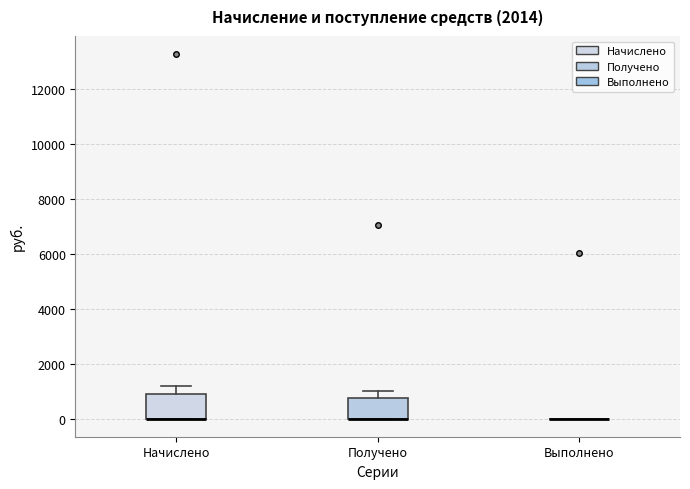

Reading left to right, transcribe this box plot: for each box, give where its median line is, the range the box spans, and where its two whiskers end, as read against the y-axis. The values are not printed on the chart, so give them approximately, as read against the axis.

Начислено: median 0 (drawn on the box's lower edge), box 0 to 1000, whiskers 0 to 1200
Получено: median 0 (drawn on the box's lower edge), box 0 to 800, whiskers 0 to 1000
Выполнено: box collapsed to a line at 0, whiskers 0 to 0